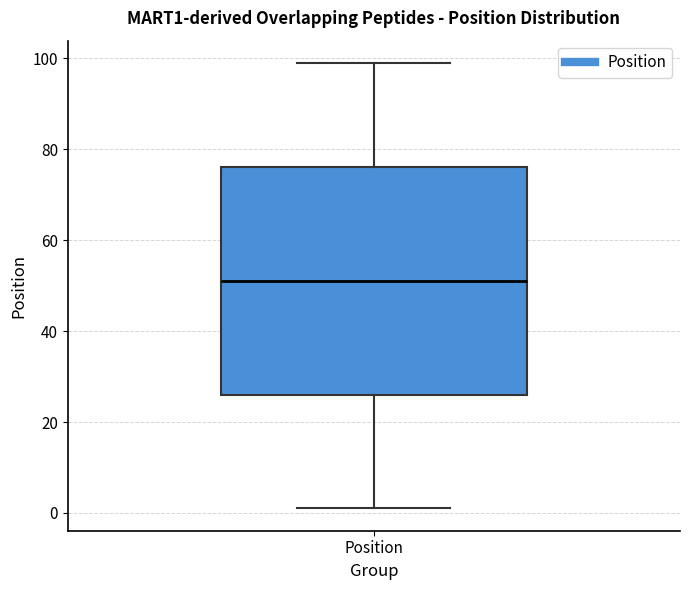

Where is the upper edge of the box for Position on the y-axis? The values are not printed on the chart, so give them approximately, as read against the axis.

76